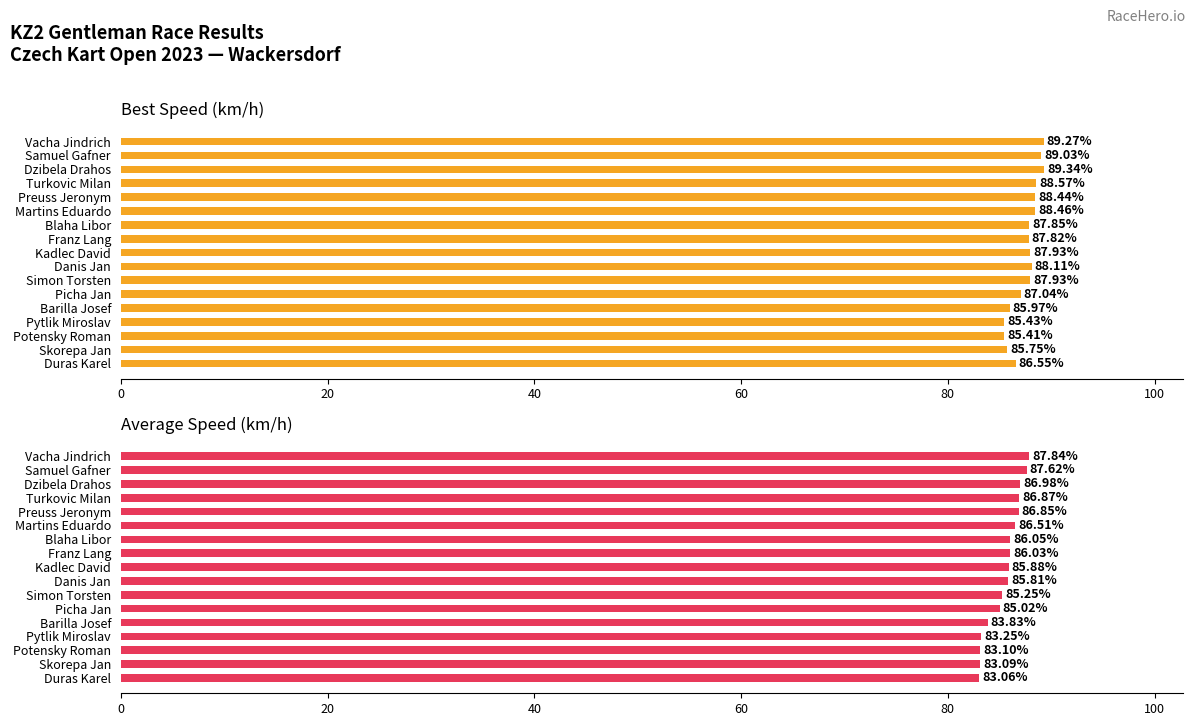

Reading left to right, extract all data points from this chart.

Best Speed: 86.5	85.8	85.4	85.4	86.0	87.0	87.9	88.1	87.9	87.8	87.8	88.5	88.4	88.6	89.3	89.0	89.3
Average Speed: 83.1	83.1	83.1	83.2	83.8	85.0	85.2	85.8	85.9	86.0	86.1	86.5	86.9	86.9	87.0	87.6	87.8